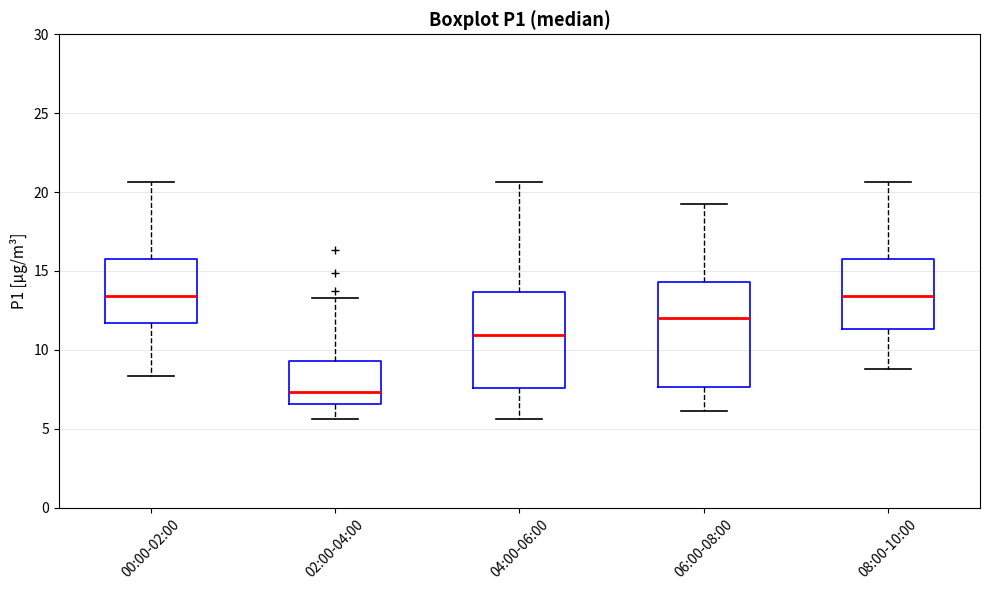

Reading left to right, read every box against the y-axis: the position of its median line, the range the box covers, and the ends of its whiskers. The values are not printed on the chart, so give them approximately, as read against the axis.

00:00-02:00: median 13.5, box 11.5 to 15.5, whiskers 8.5 to 20.5
02:00-04:00: median 7.5, box 6.5 to 9.5, whiskers 5.5 to 13.5
04:00-06:00: median 11.0, box 7.5 to 13.5, whiskers 5.5 to 20.5
06:00-08:00: median 12.0, box 7.5 to 14.5, whiskers 6.0 to 19.5
08:00-10:00: median 13.5, box 11.5 to 15.5, whiskers 9.0 to 20.5